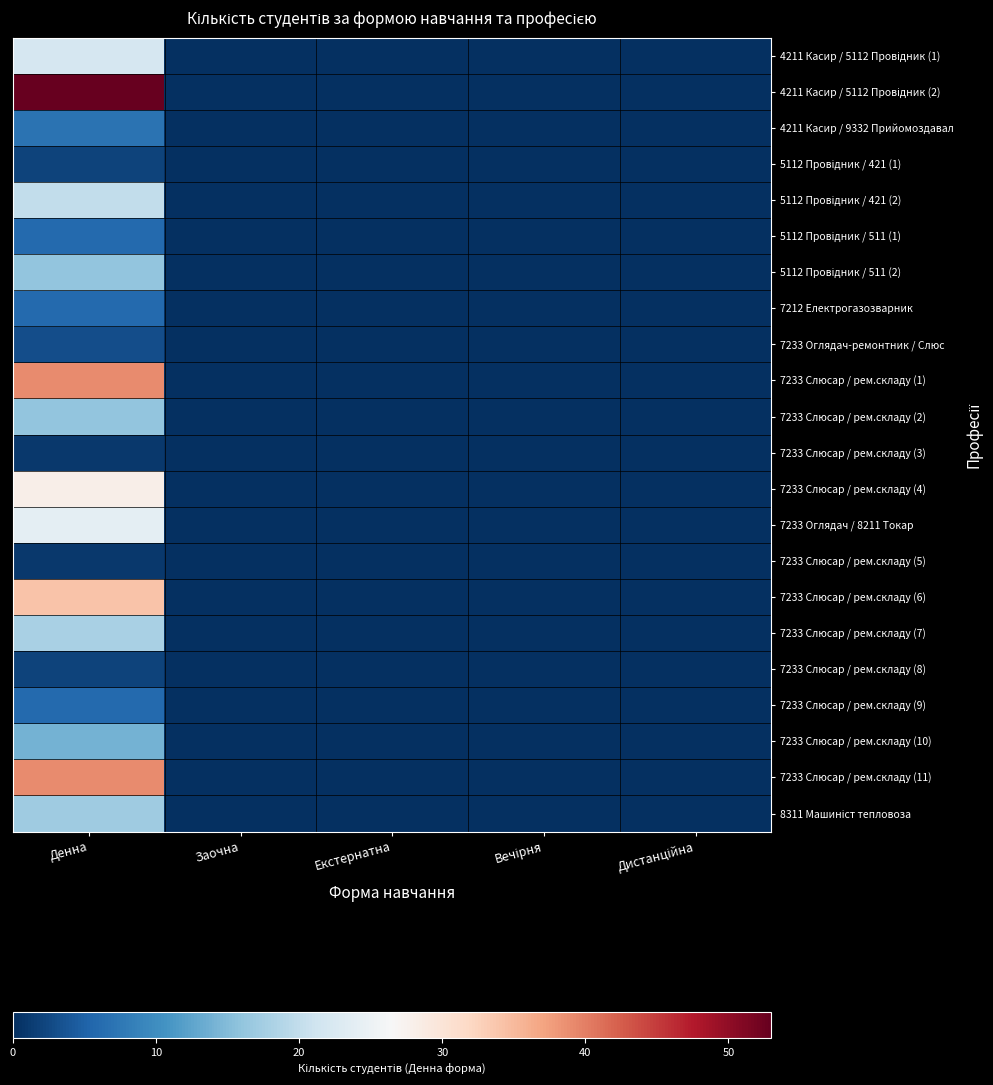

Which label corresponds to the largest value in the chart?

Денна